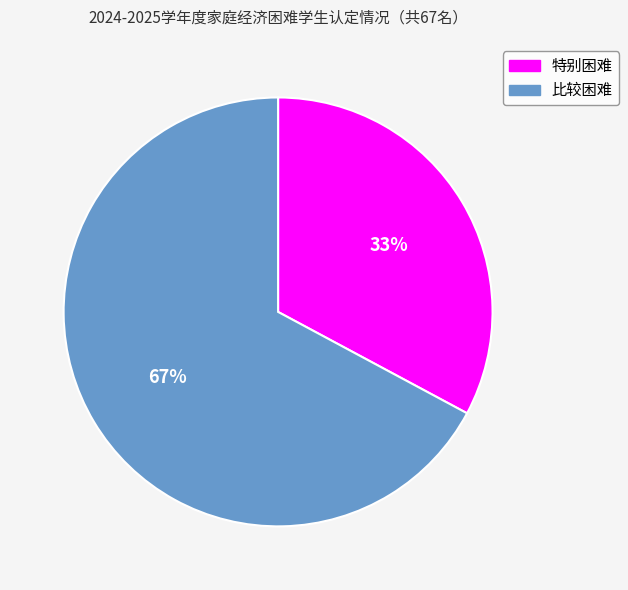

Rank the categories by value from highest to lowest.

比较困难, 特别困难